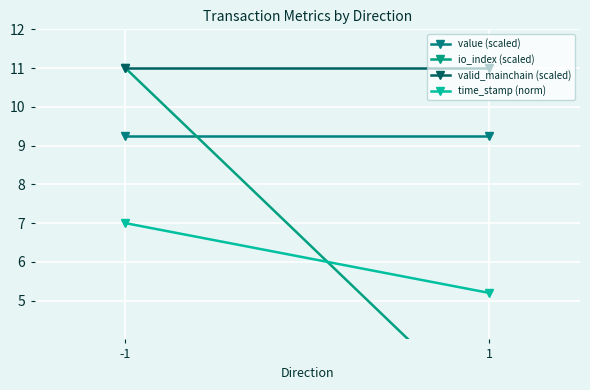

True or false: value (scaled) has a value of 5.6 at -1.

False